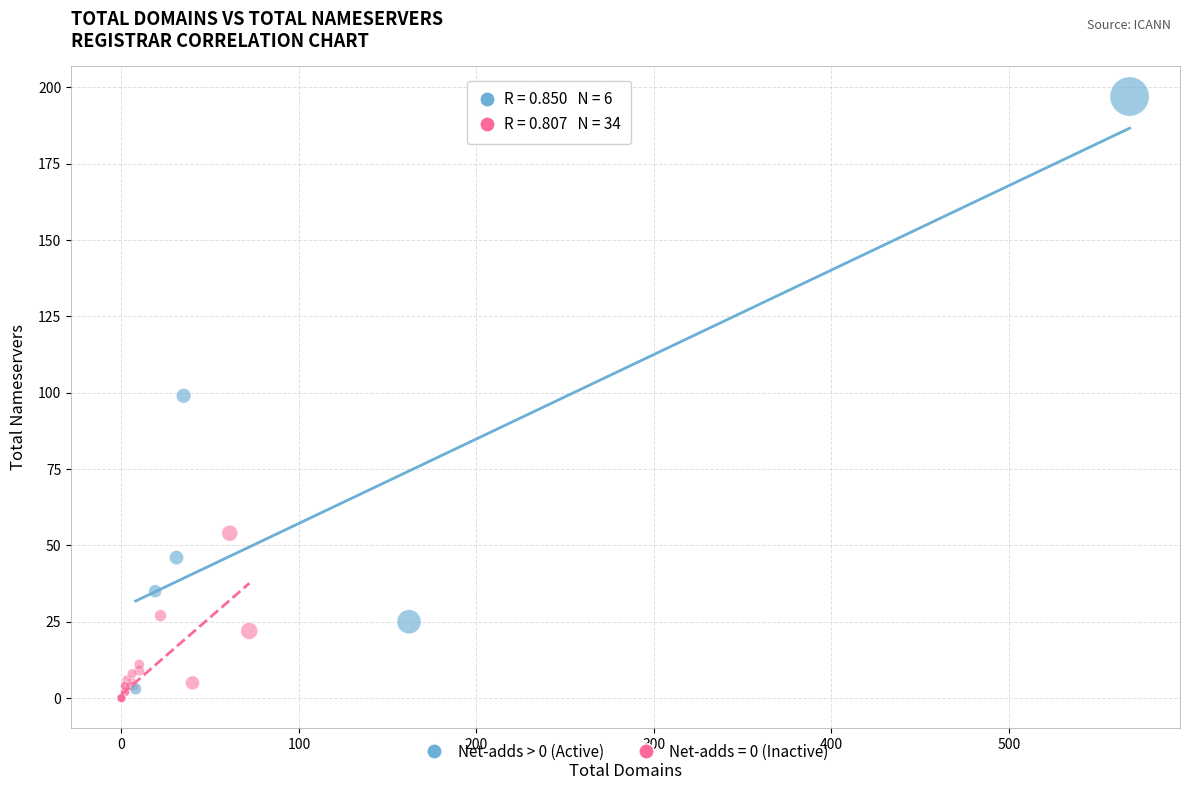

Which series has the widest spread of Y values?

Net-adds > 0 (Active)